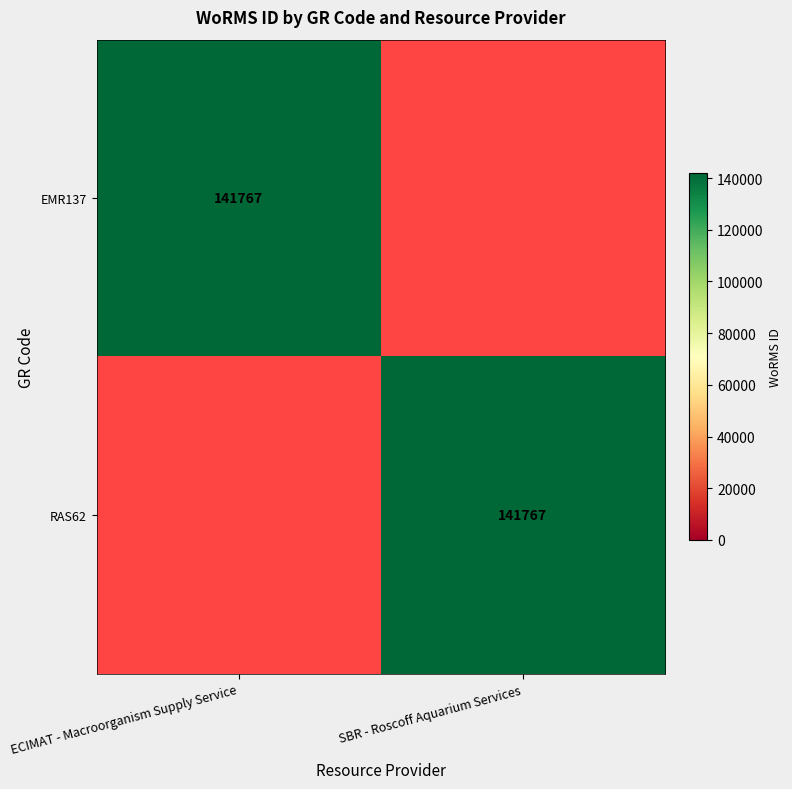

The value of RAS62 at SBR - Roscoff Aquarium Services is 218762. True or false?

False